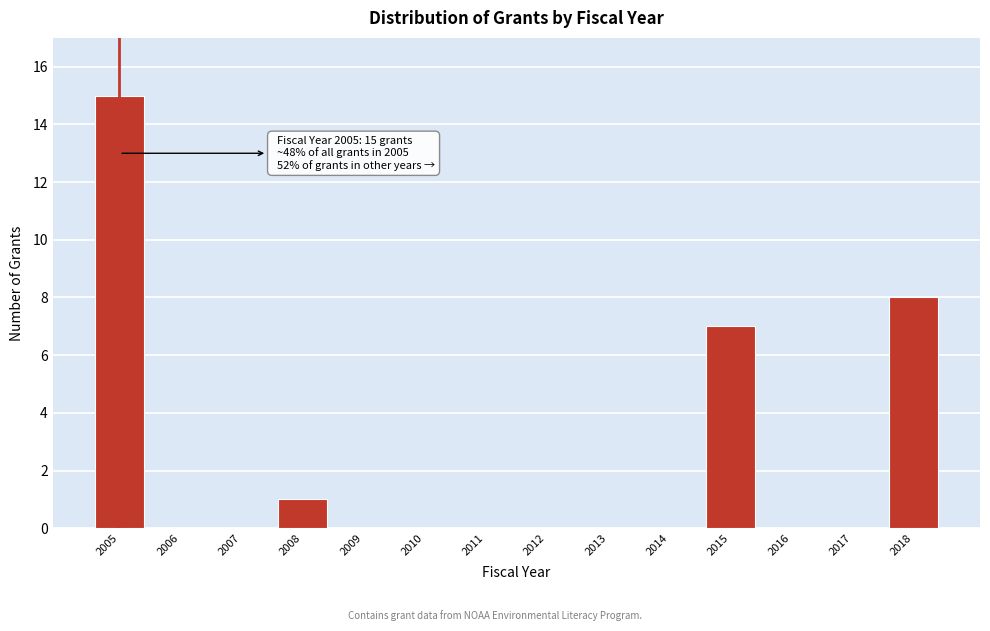

Reading right to left, what are all the values shown in this chart?

2018=8	2017=0	2016=0	2015=7	2014=0	2013=0	2012=0	2011=0	2010=0	2009=0	2008=1	2007=0	2006=0	2005=15